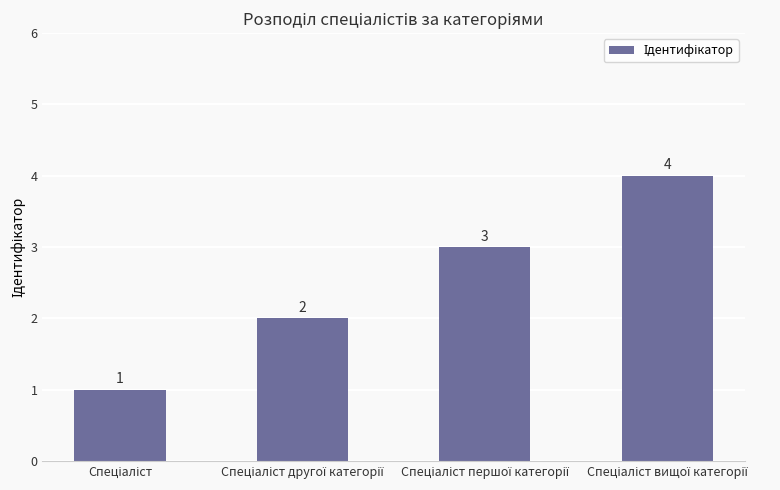

What is the value of the 2nd bar from the left?

2